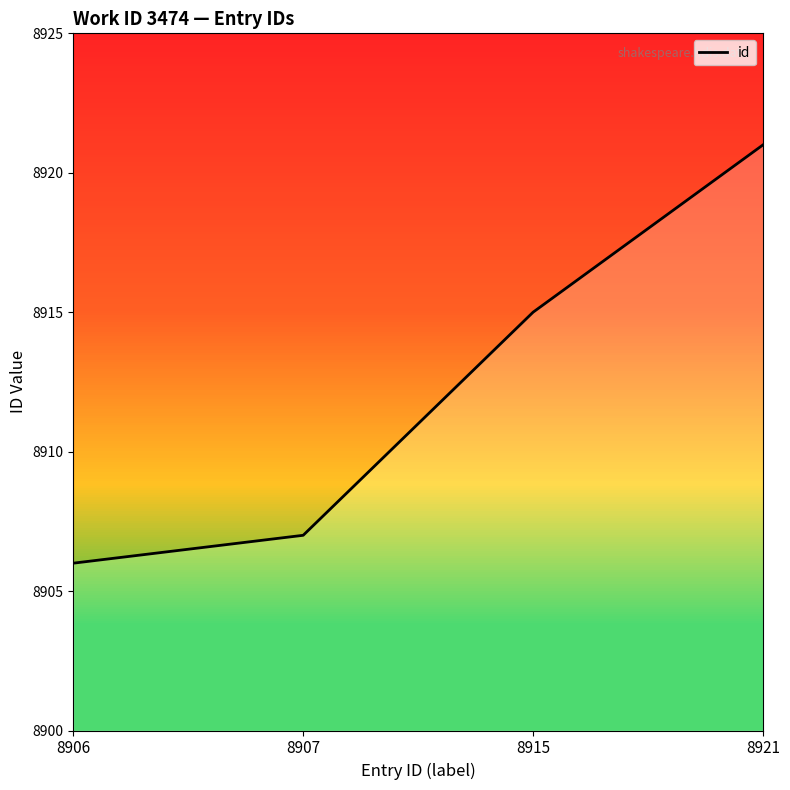

Is it true that the value at 8915 is 8915?

True